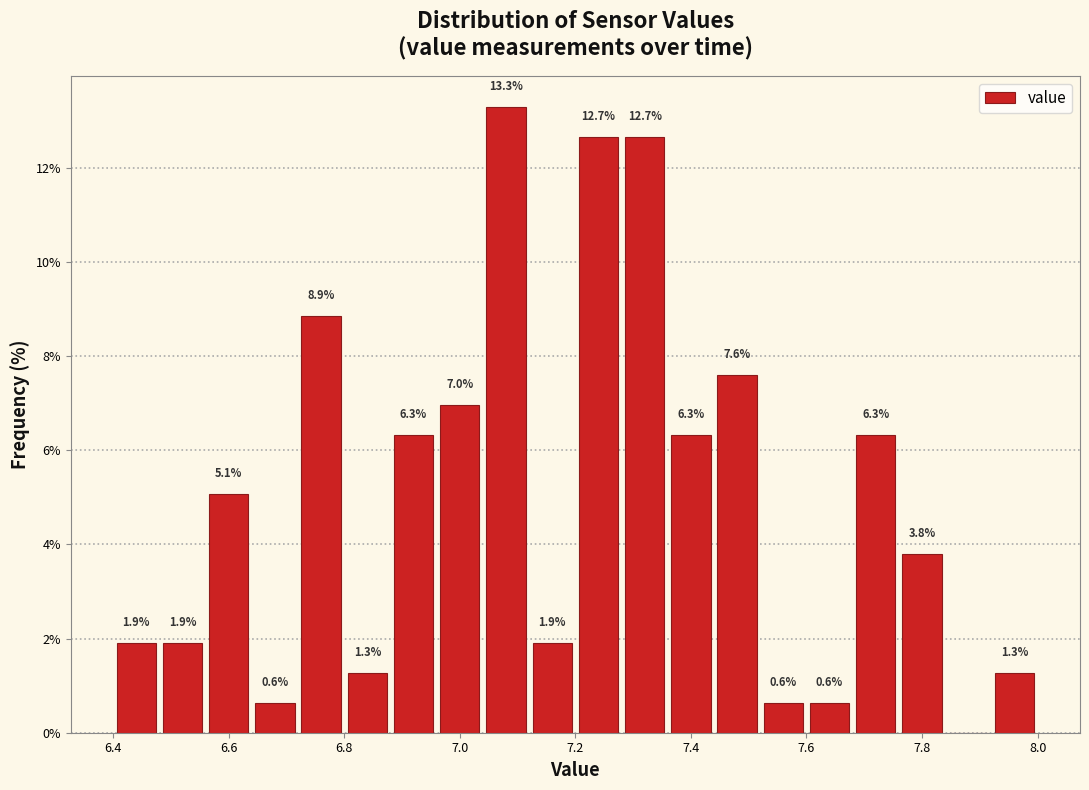

Over which range of the x-axis is the bar tallest?

7.04 to 7.12